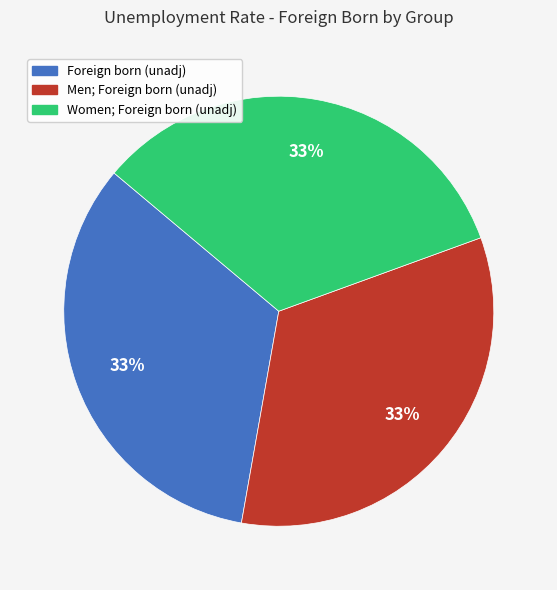

To the nearest percent, what is the average slice percentage?

33%